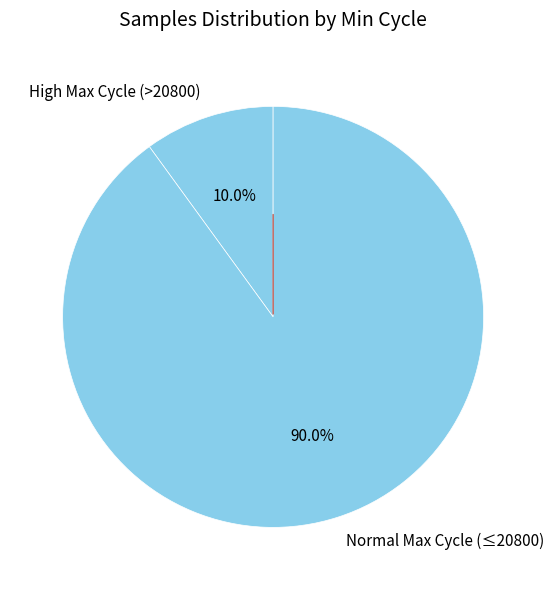

Which slice is the smallest?

High Max Cycle (>20800)